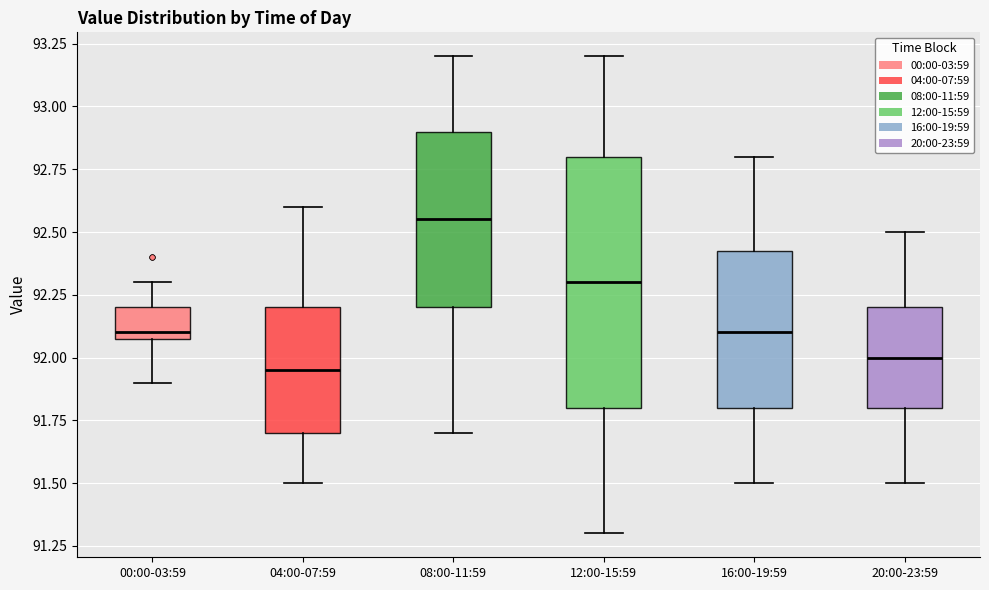

Reading left to right, read every box against the y-axis: the position of its median line, the range the box covers, and the ends of its whiskers. The values are not printed on the chart, so give them approximately, as read against the axis.

00:00-03:59: median 92.10 (just above the box's lower edge), box 92.10 to 92.20, whiskers 91.90 to 92.30
04:00-07:59: median 91.95, box 91.70 to 92.20, whiskers 91.50 to 92.60
08:00-11:59: median 92.55, box 92.20 to 92.90, whiskers 91.70 to 93.20
12:00-15:59: median 92.30, box 91.80 to 92.80, whiskers 91.30 to 93.20
16:00-19:59: median 92.10, box 91.80 to 92.45, whiskers 91.50 to 92.80
20:00-23:59: median 92.00, box 91.80 to 92.20, whiskers 91.50 to 92.50